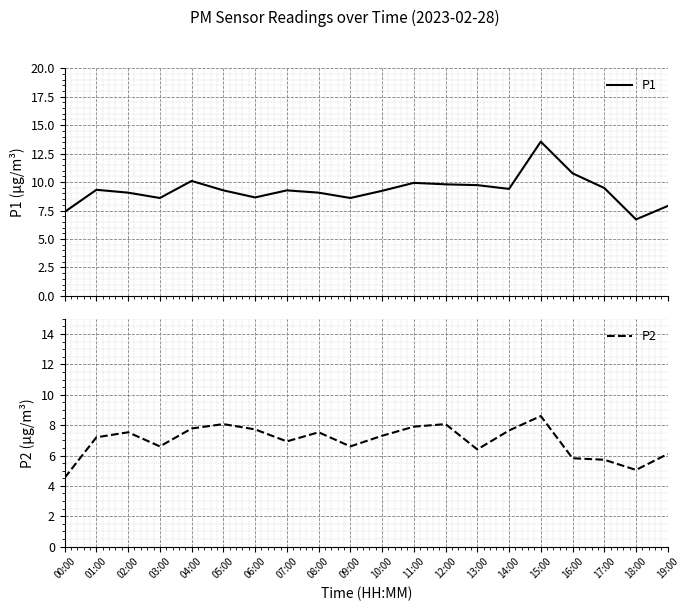

What is the approximate value of P2 at 05:00?

8.1